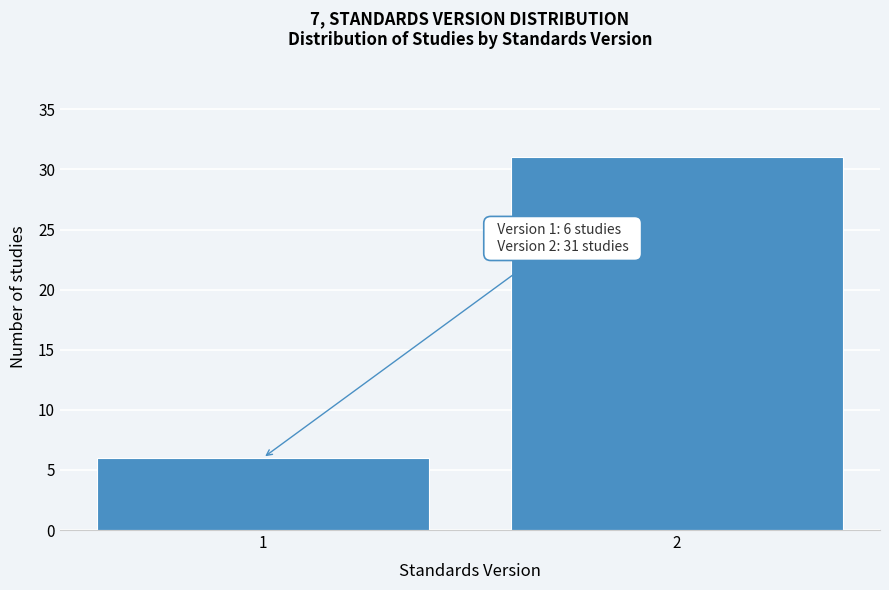

Reading left to right, transcribe all the data shown in this chart.

1=6	2=31